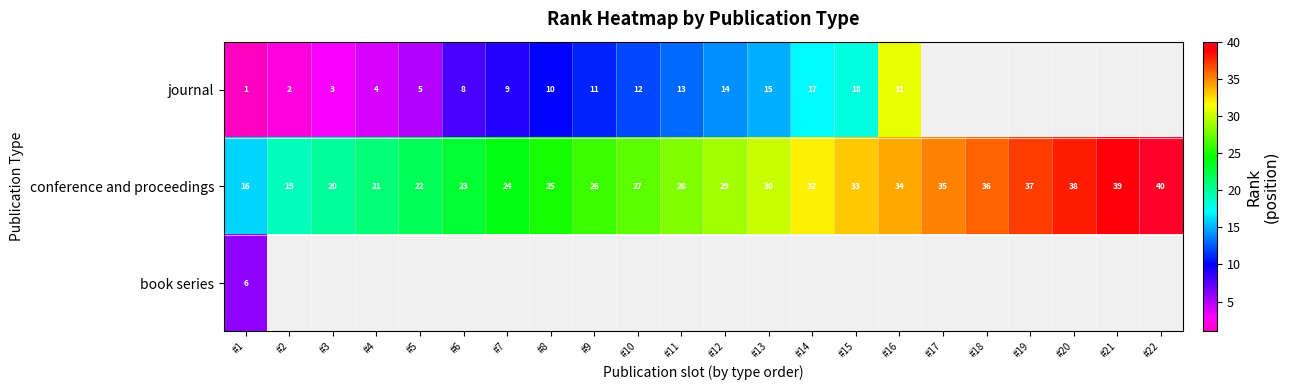

What is the maximum value for conference and proceedings?

40